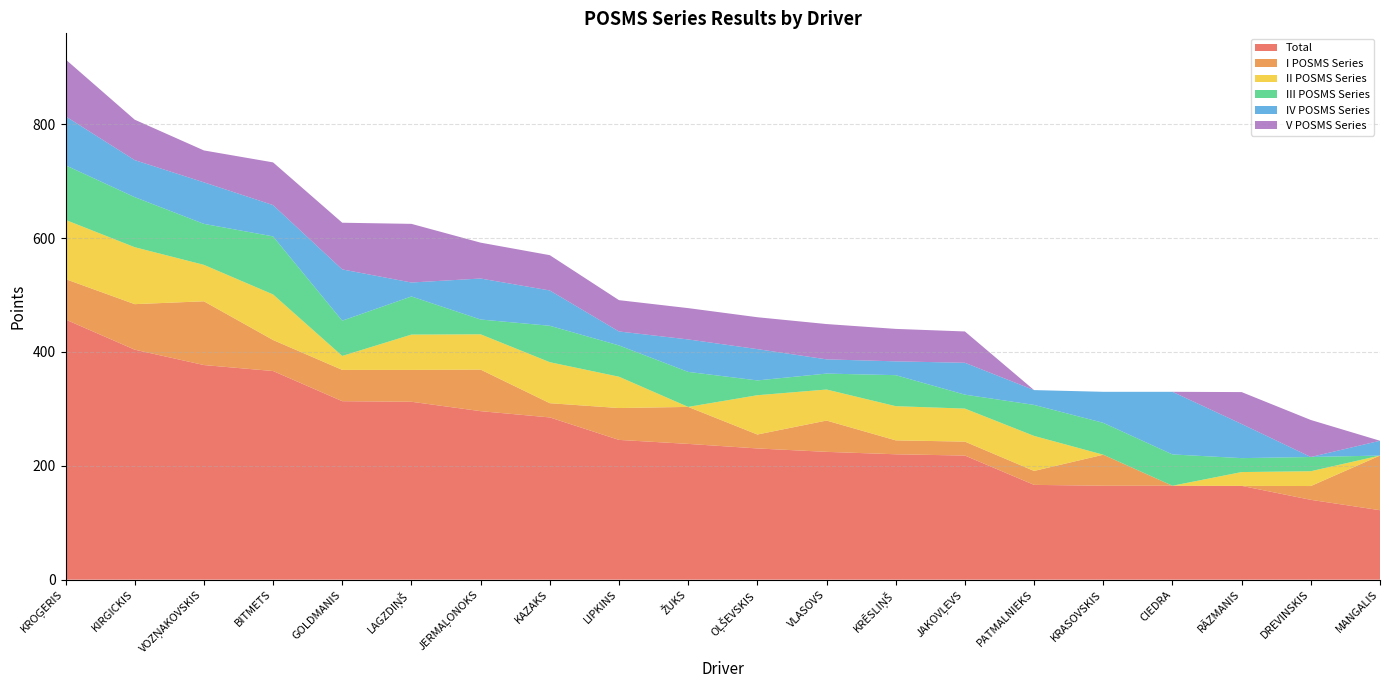

Reading left to right, extract all data points from this chart.

Total: 457.0	404.0	377.0	366.5	313.5	312.5	296.0	285.0	245.5	238.5	230.5	224.5	220.2	218.0	166.5	165.0	165.0	164.8	140.2	122.0
I POSMS Series: 71.0	80.0	112.0	54.5	55.0	56.0	73.0	25.0	56.0	65.0	24.5	55.0	24.5	24.5	24.5	54.5	0.0	0.0	24.2	96.0
II POSMS Series: 104.0	100.0	64.0	80.0	24.5	62.0	62.0	72.0	55.0	0.0	69.0	54.5	60.0	58.0	61.5	0.0	0.0	24.2	26.0	0.0
III POSMS Series: 96.0	88.0	72.0	102.0	62.0	67.0	26.0	64.0	55.0	61.5	26.0	28.0	54.5	24.5	54.5	56.0	55.0	24.5	25.0	0.0
IV POSMS Series: 86.0	65.0	73.0	55.0	90.0	24.5	72.0	62.0	24.5	57.0	55.0	25.0	24.2	56.0	26.0	54.5	110.0	60.0	0.0	26.0
V POSMS Series: 100.0	71.0	56.0	75.0	82.0	103.0	63.0	62.0	55.0	55.0	56.0	62.0	57.0	55.0	0.0	0.0	0.0	56.0	65.0	0.0